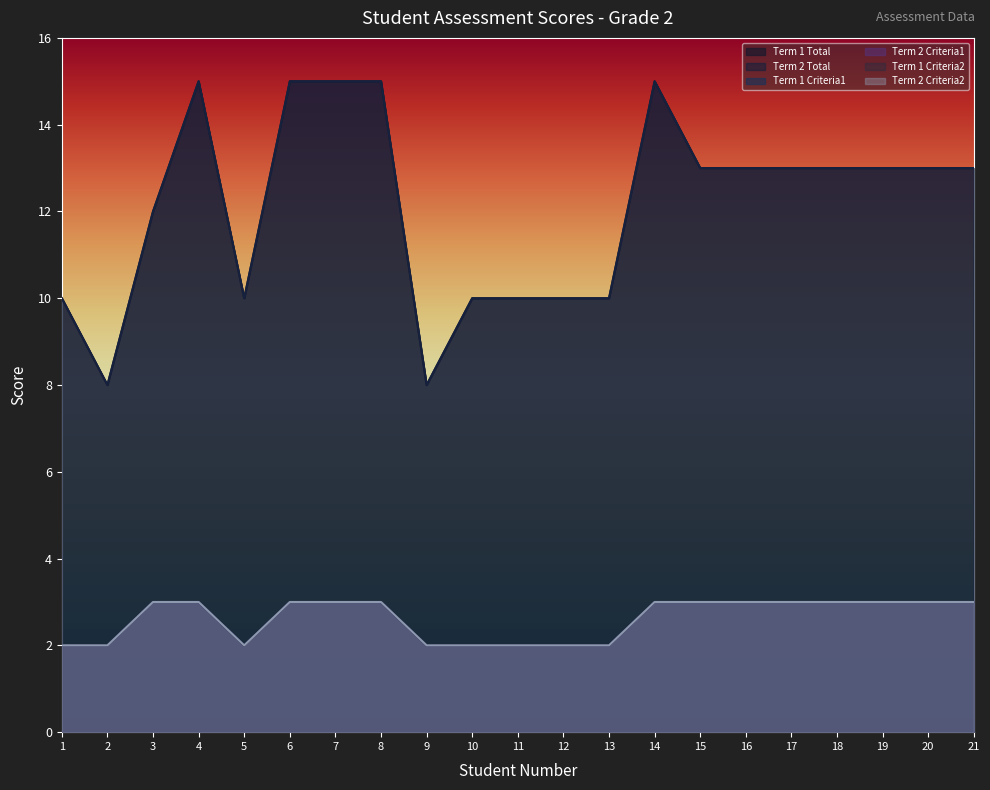

Between 3 and 11, which is larger?

3